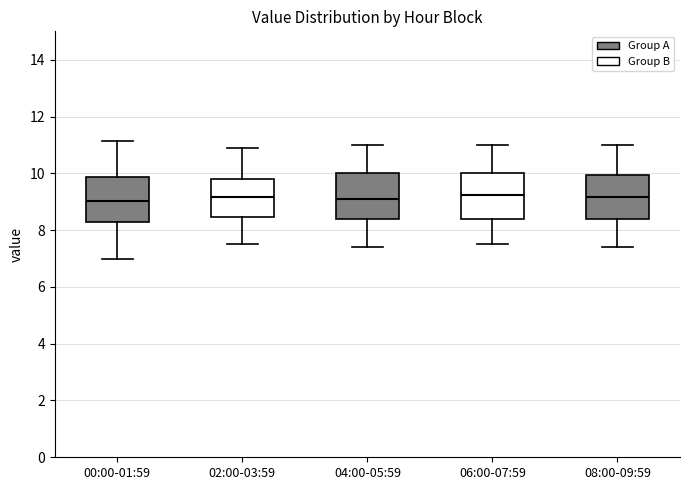

Reading left to right, transcribe this box plot: for each box, give where its median line is, the range the box spans, and where its two whiskers end, as read against the y-axis. The values are not printed on the chart, so give them approximately, as read against the axis.

00:00-01:59: median 9.0, box 8.2 to 9.8, whiskers 7.0 to 11.2
02:00-03:59: median 9.2, box 8.4 to 9.8, whiskers 7.6 to 11.0
04:00-05:59: median 9.2, box 8.4 to 10.0, whiskers 7.4 to 11.0
06:00-07:59: median 9.2, box 8.4 to 10.0, whiskers 7.6 to 11.0
08:00-09:59: median 9.2, box 8.4 to 10.0, whiskers 7.4 to 11.0